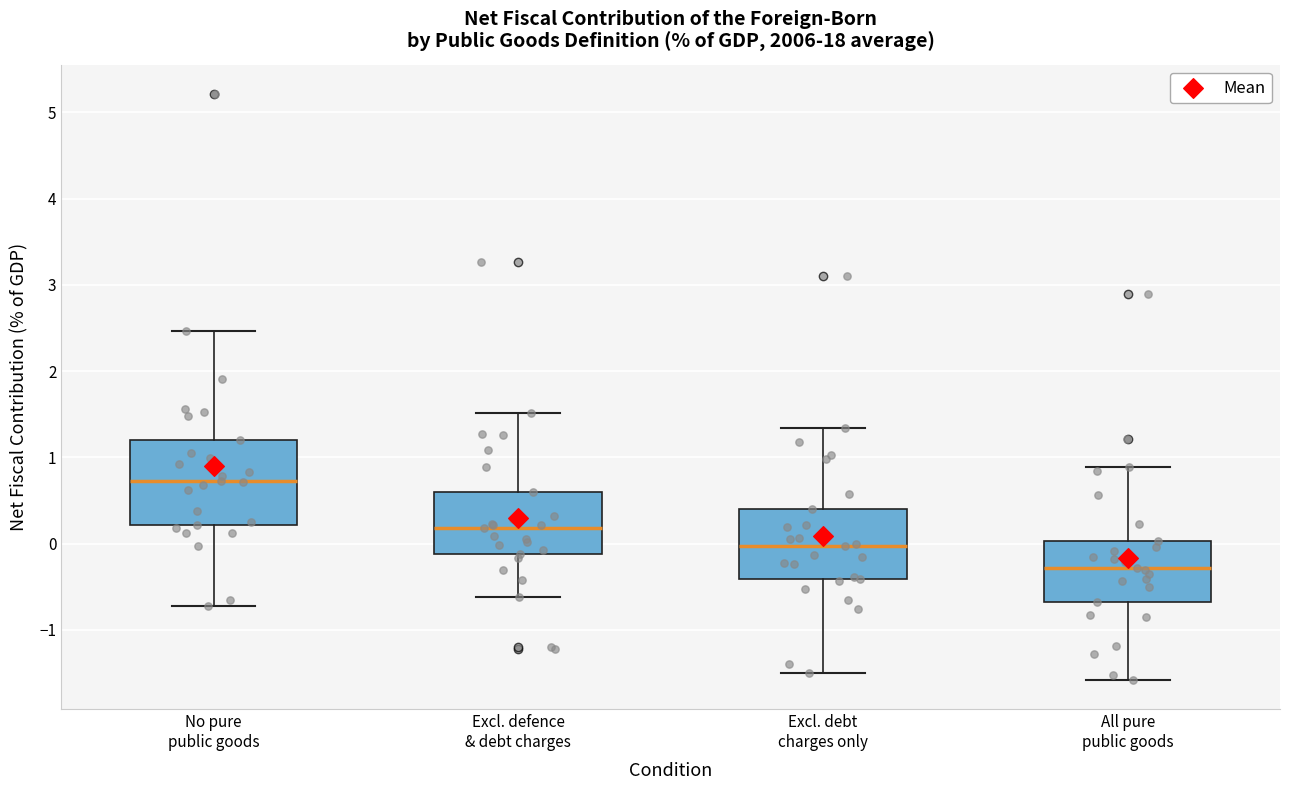

Which box has the lowest median line?

All pure public goods